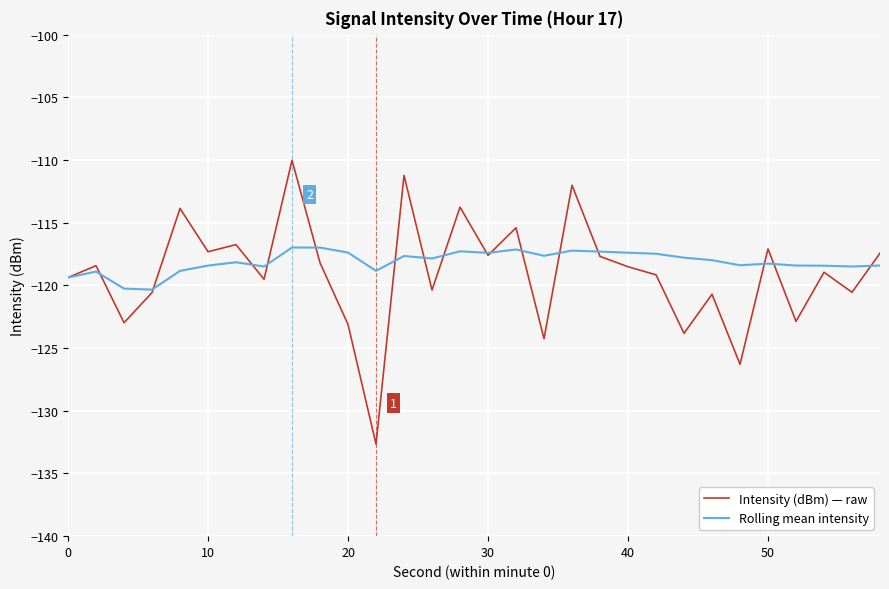

What is the minimum value shown in the chart?

-132.7